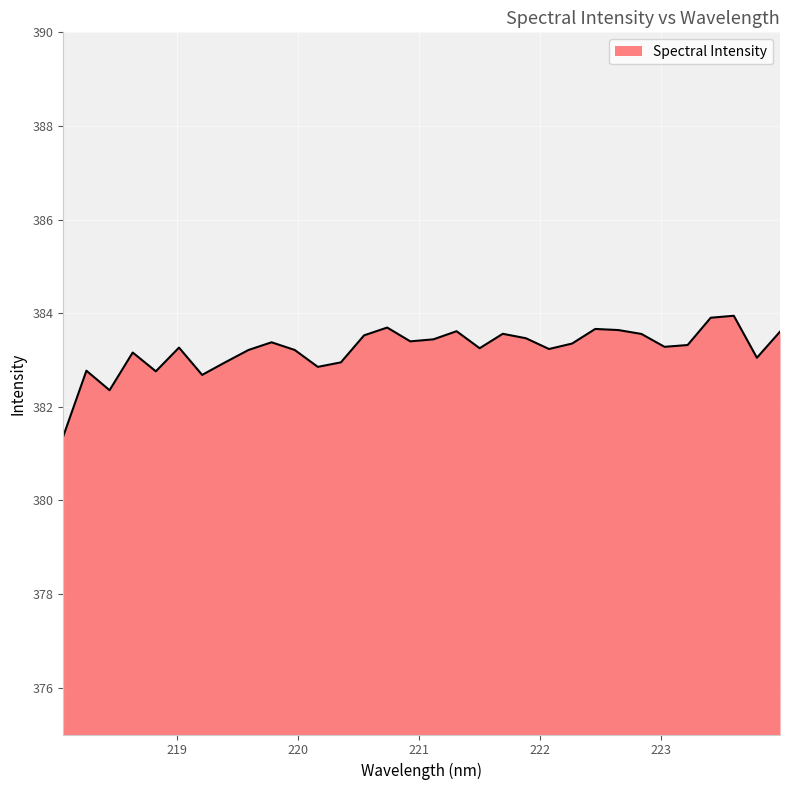

What is the difference between the maximum and minimum values?

2.6